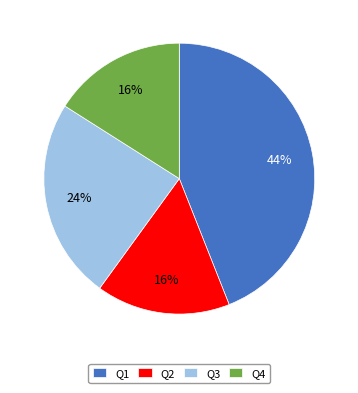

Combined, do Q3 and Q1 account for over 50%?

Yes